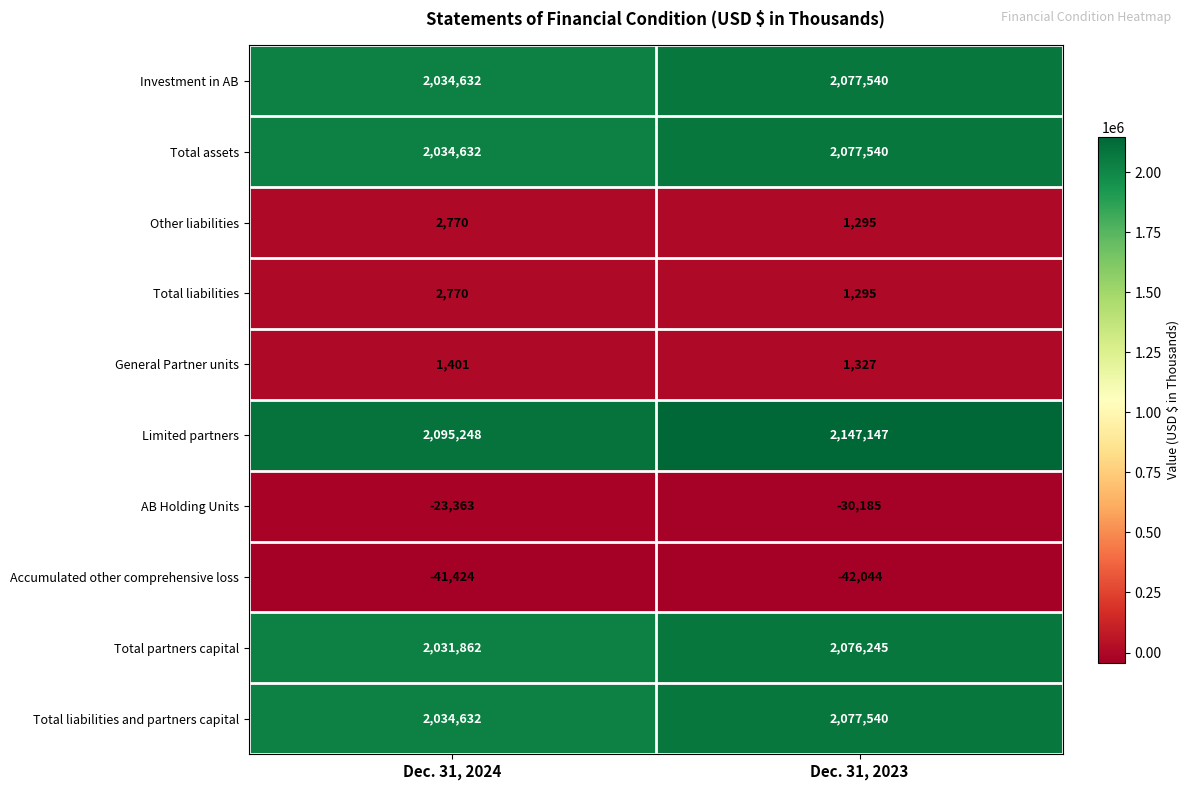

Reading right to left, list all the values displayed in this chart.

Investment in AB: 2077540	2034632
Total assets: 2077540	2034632
Other liabilities: 1295	2770
Total liabilities: 1295	2770
General Partner units: 1327	1401
Limited partners: 2147147	2095248
AB Holding Units: -30185	-23363
Accumulated other comprehensive loss: -42044	-41424
Total partners capital: 2076245	2031862
Total liabilities and partners capital: 2077540	2034632